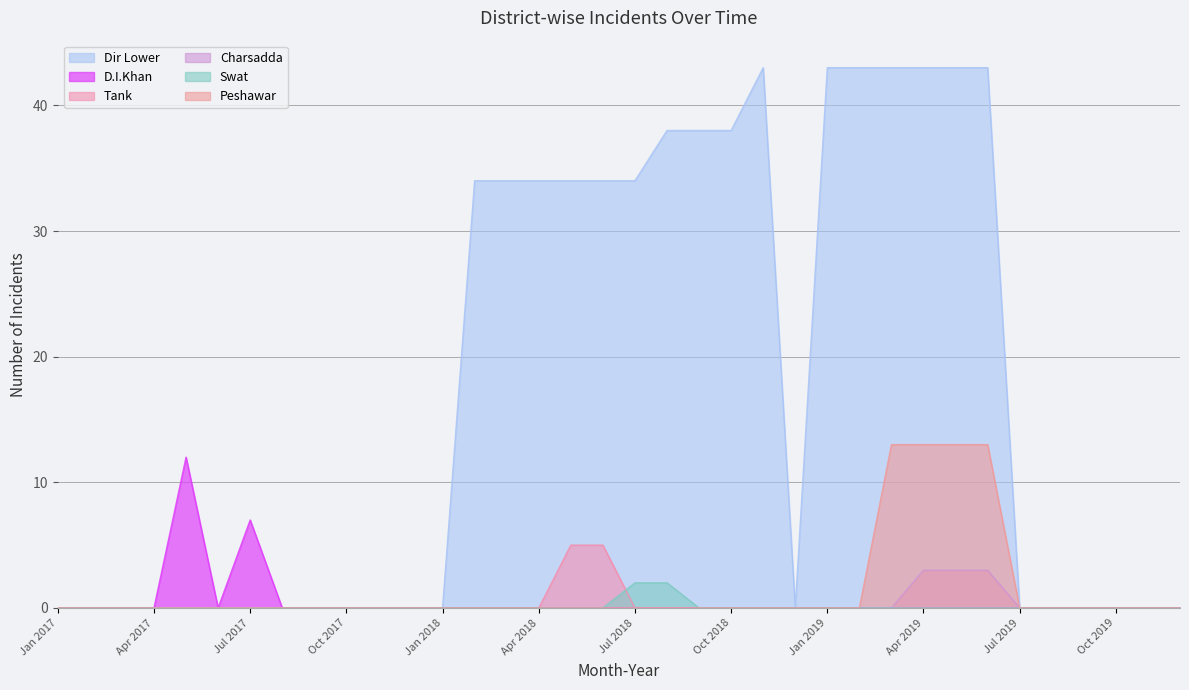

The value of Dir Lower at Nov 2018 is 29. True or false?

False